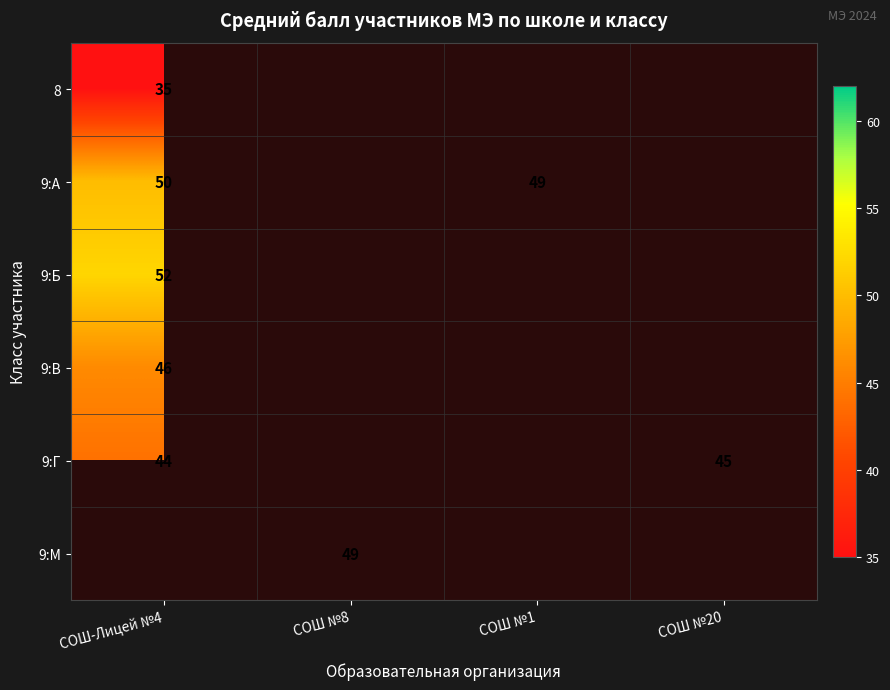

What is the sum of the 9:Г values at СОШ-Лицей №4 and СОШ №20?

89